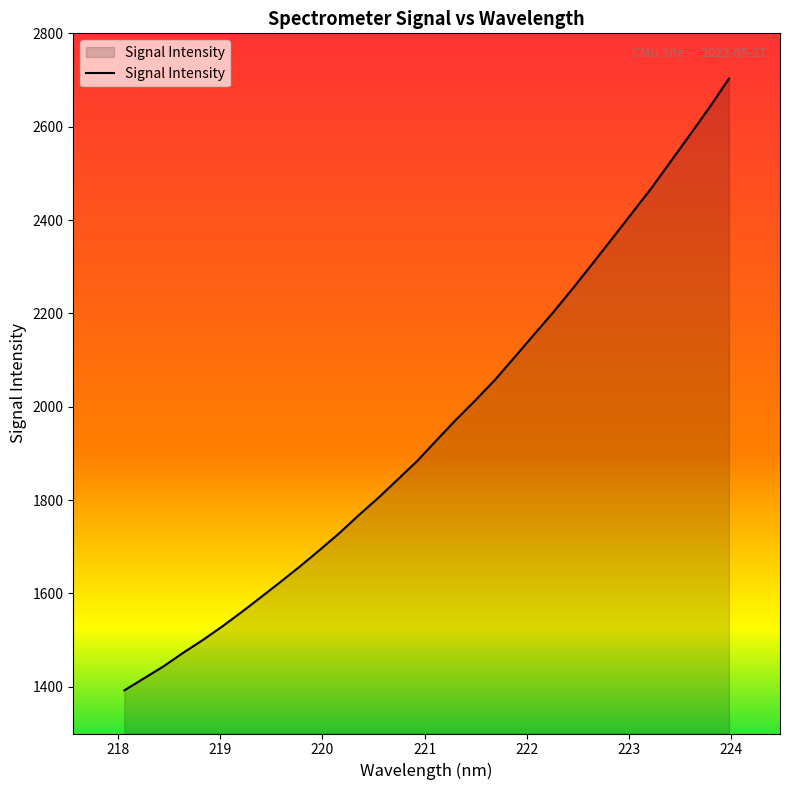

What is the difference between the maximum and minimum values?

1310.6